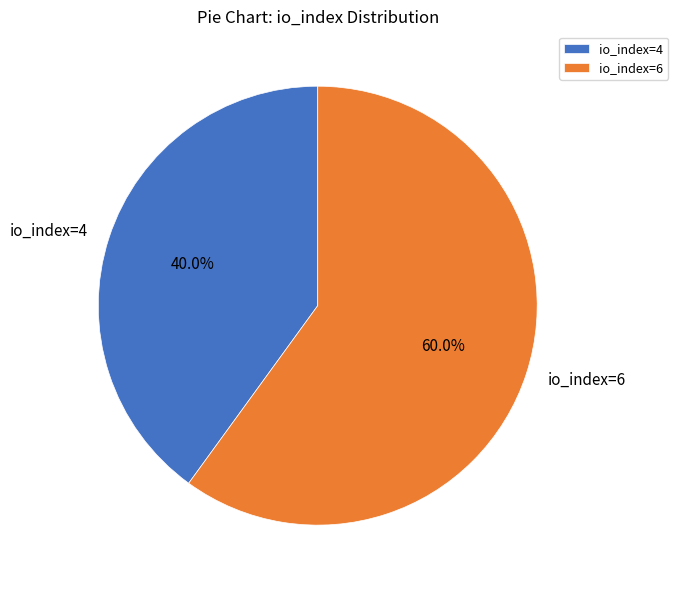

Rank the categories by value from highest to lowest.

io_index=6, io_index=4